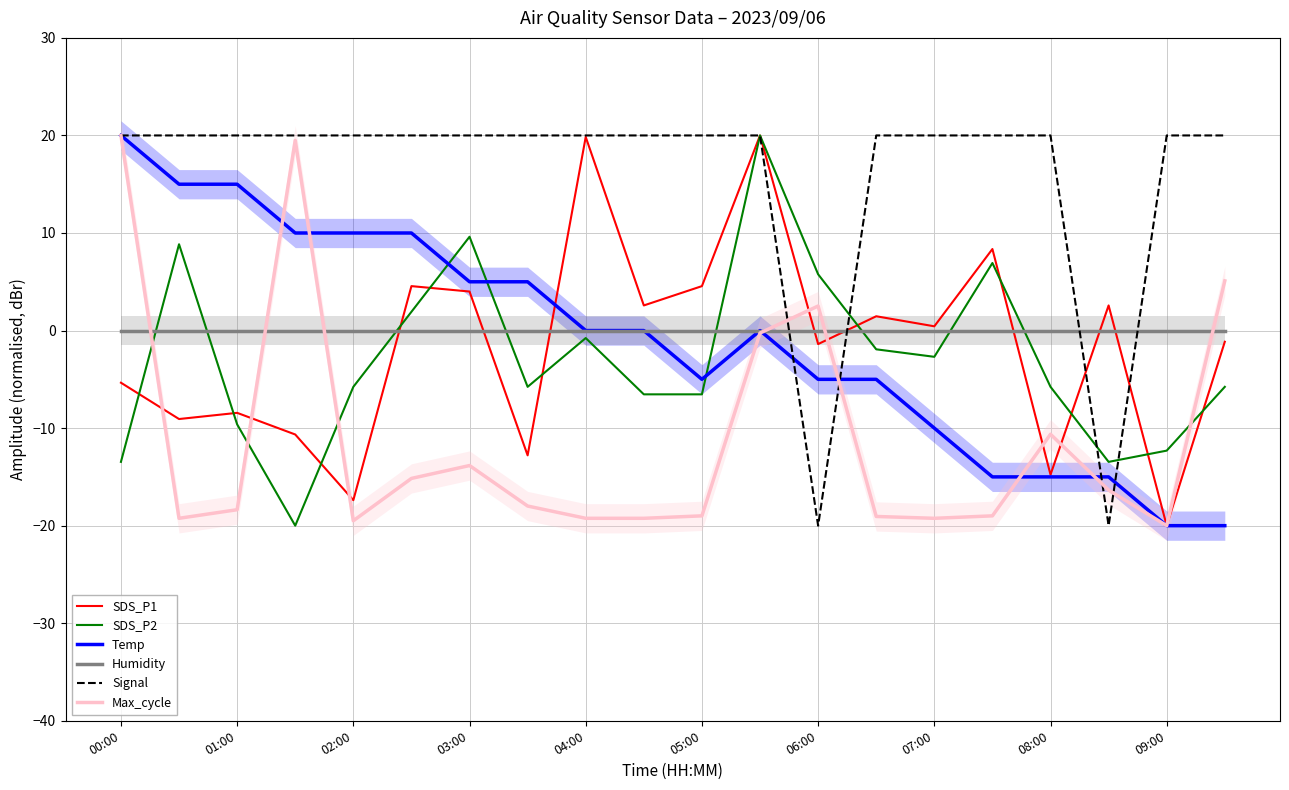

True or false: Max_cycle has more than 1 points higher than both neighbors.

True